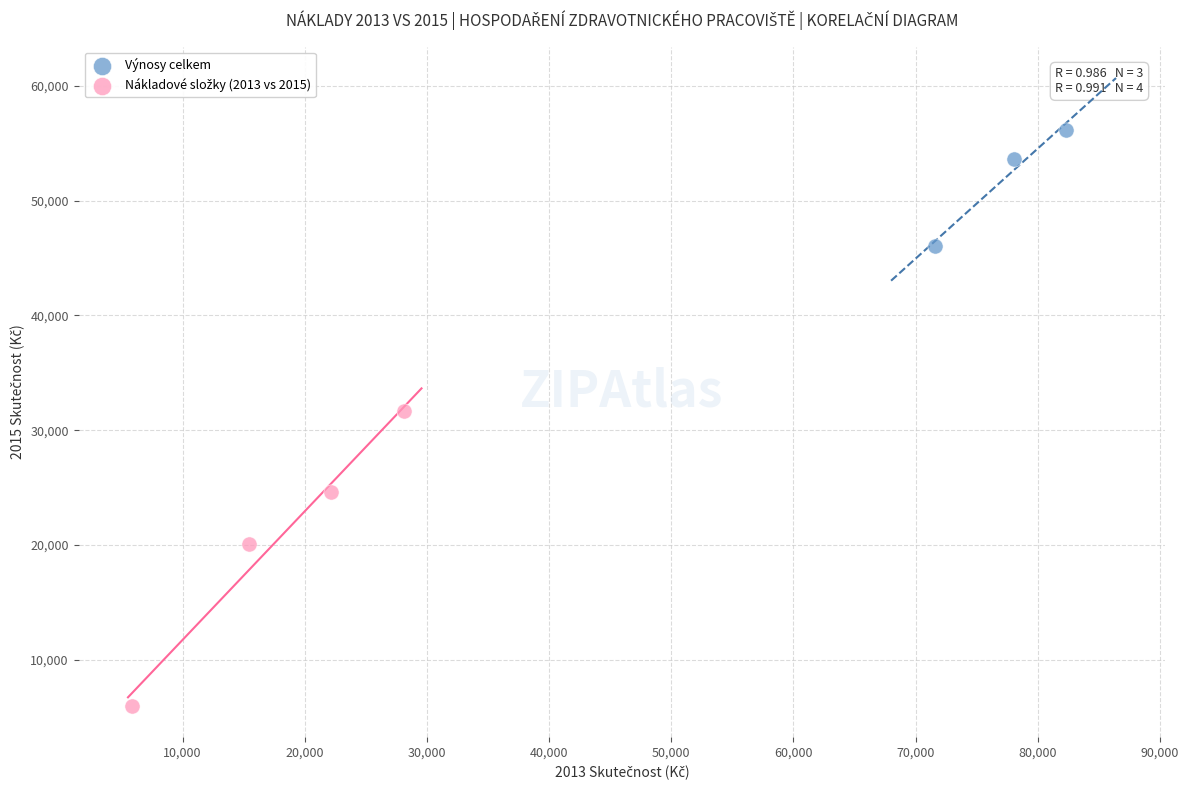

Which series reaches the maximum Y coordinate?

Výnosy celkem